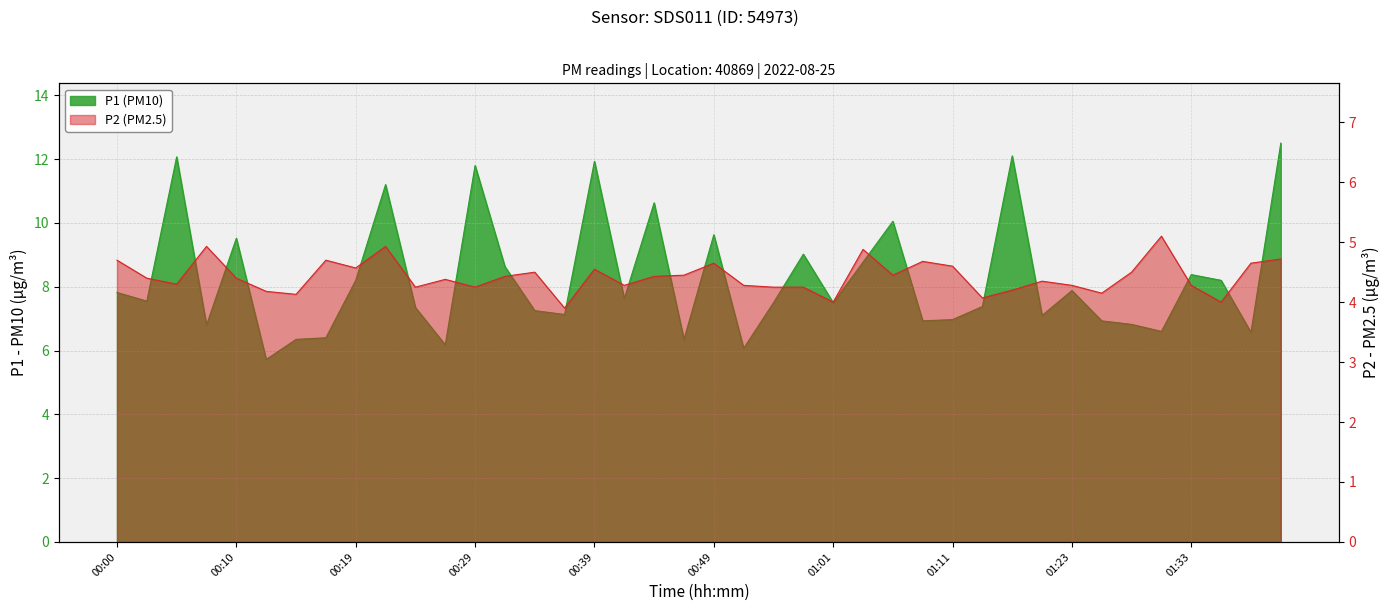

What is the greatest value displayed?

12.5